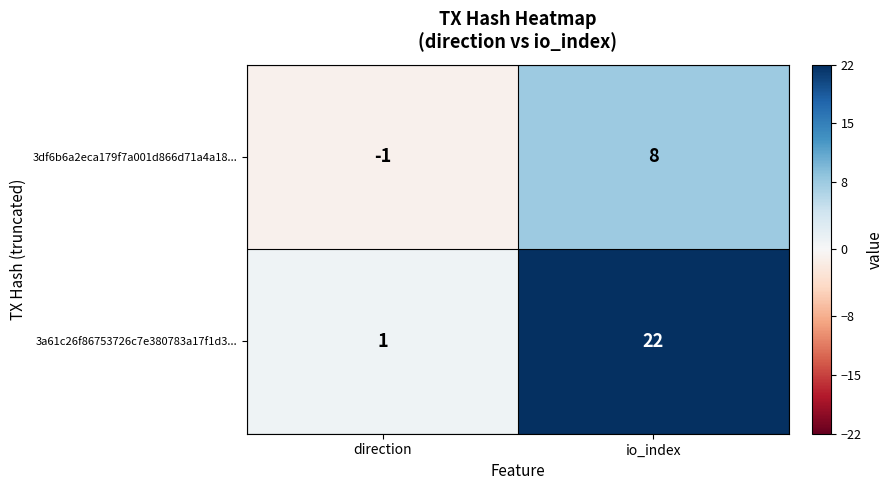

What is the sum of all 3a61c26f86753726c7e380783a17f1d3... values?

23